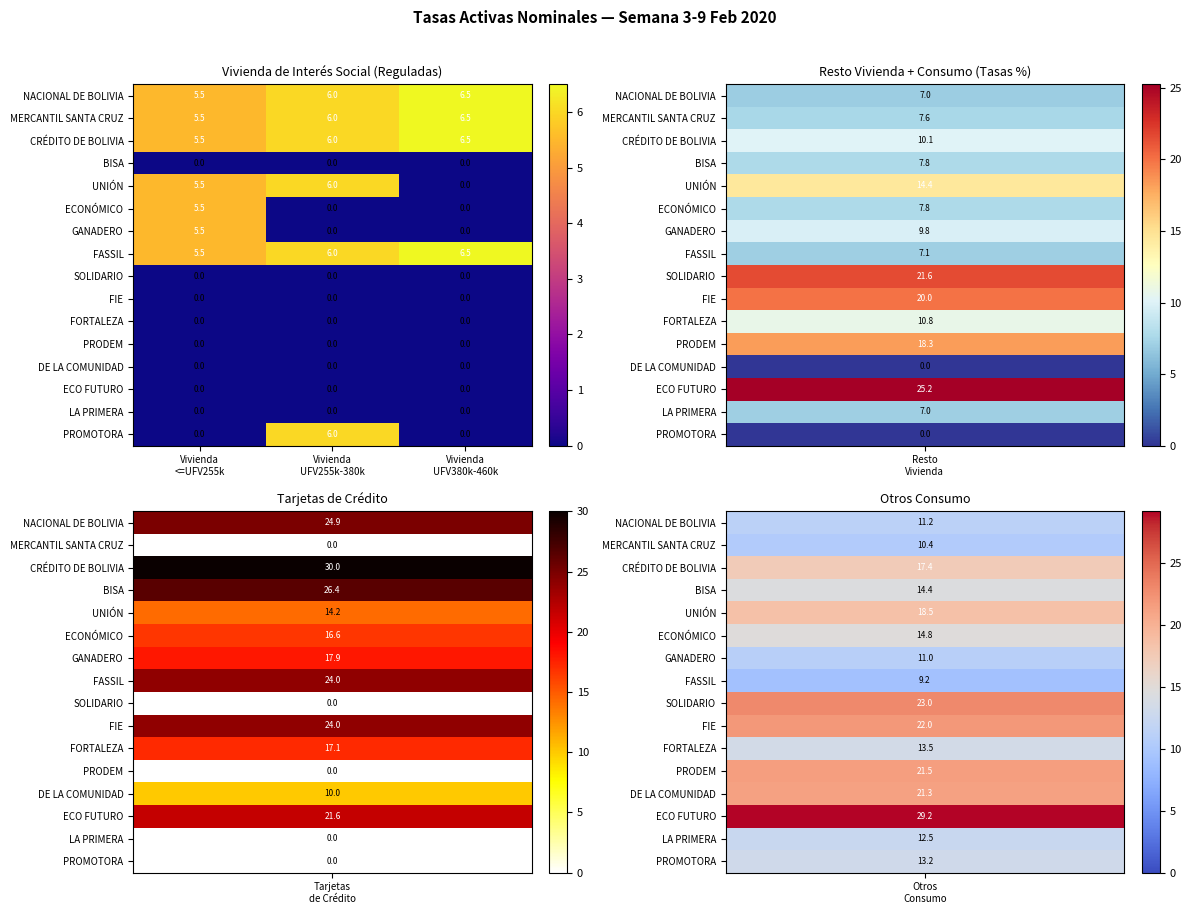

At which category is the sum across all series the highest?

Vivienda
<=UFV255k